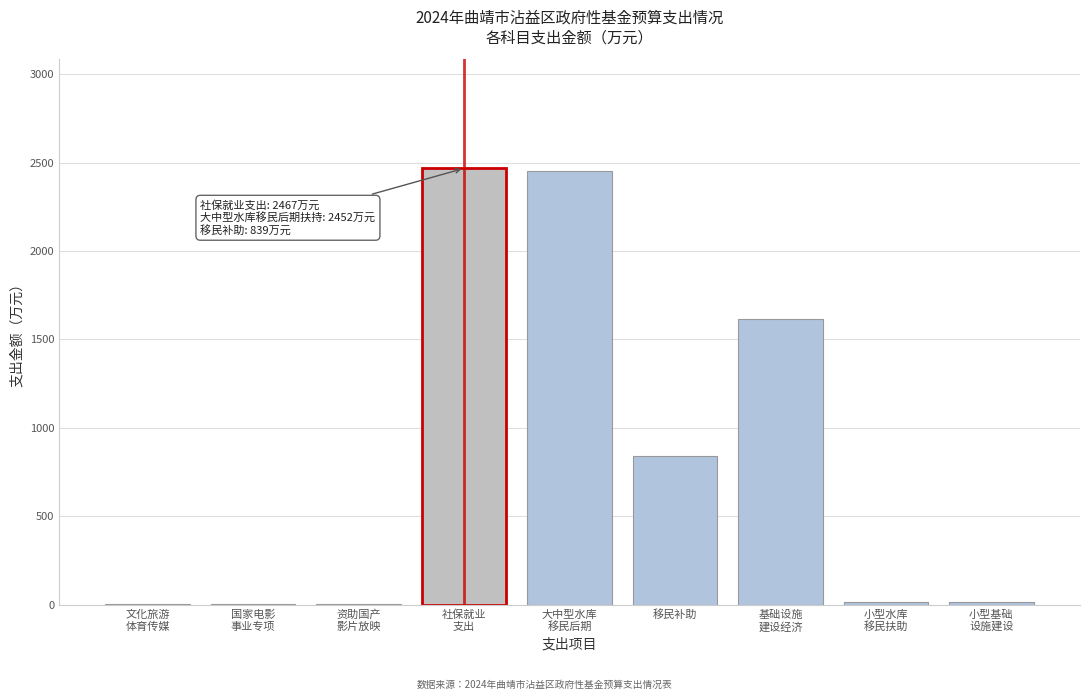

What is the maximum value shown in the chart?

2467